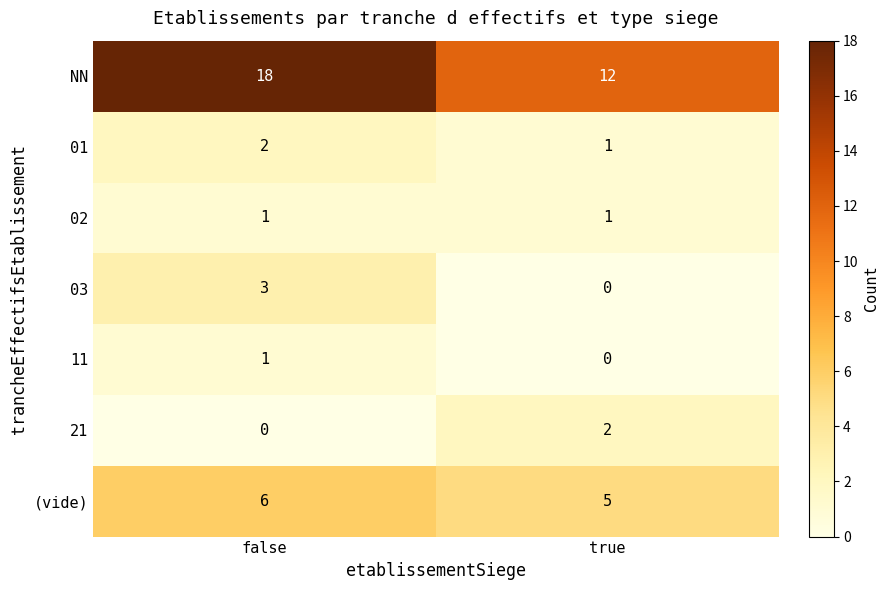

Rank the categories by 01 value from highest to lowest.

false, true